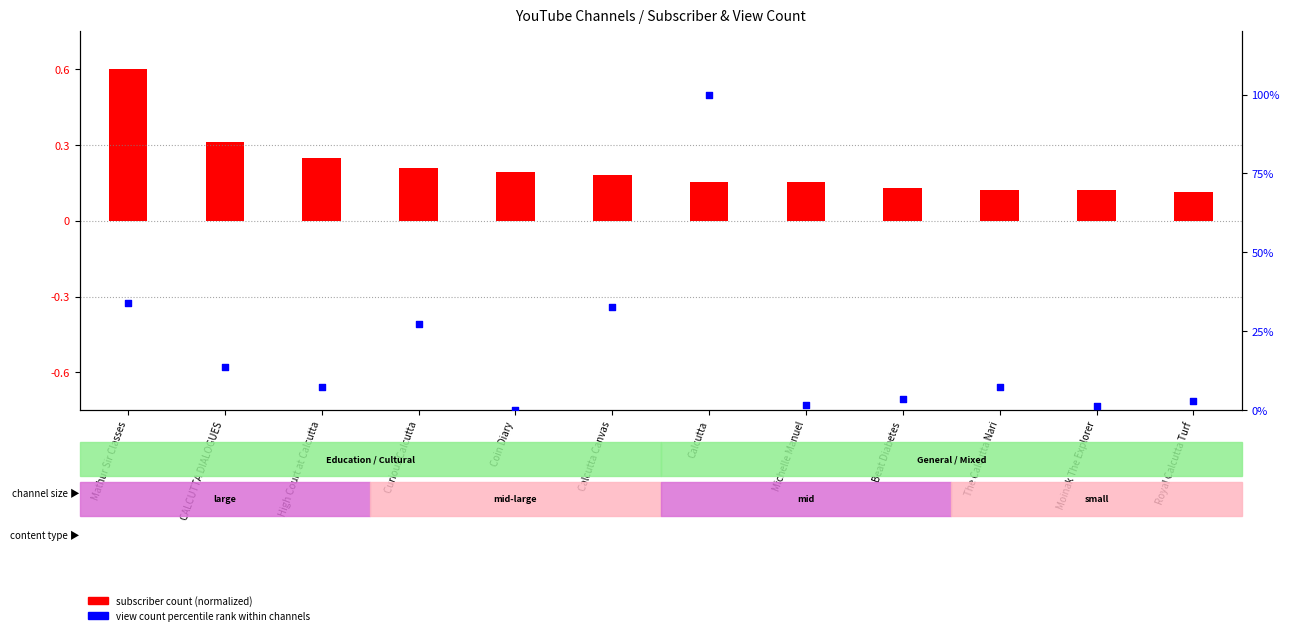

Which series has the largest Y range (max minus min)?

view count percentile rank